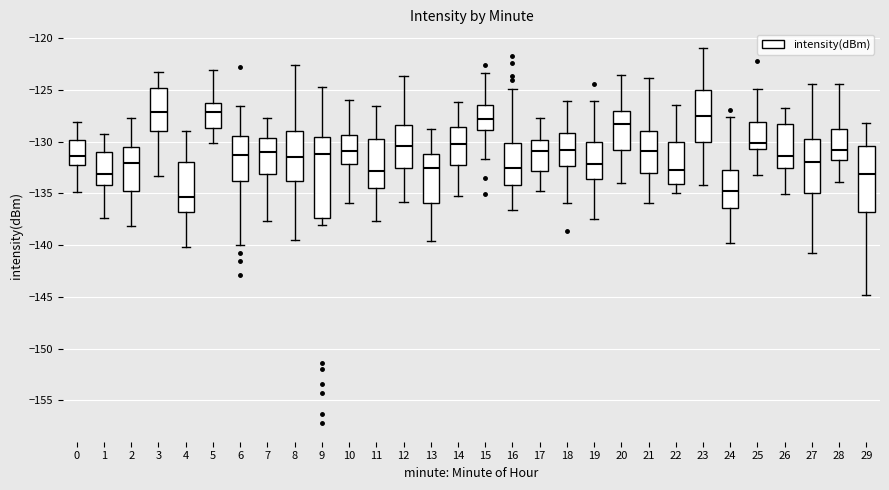

Which box is the tallest, from its lower edge to its upper edge?

9